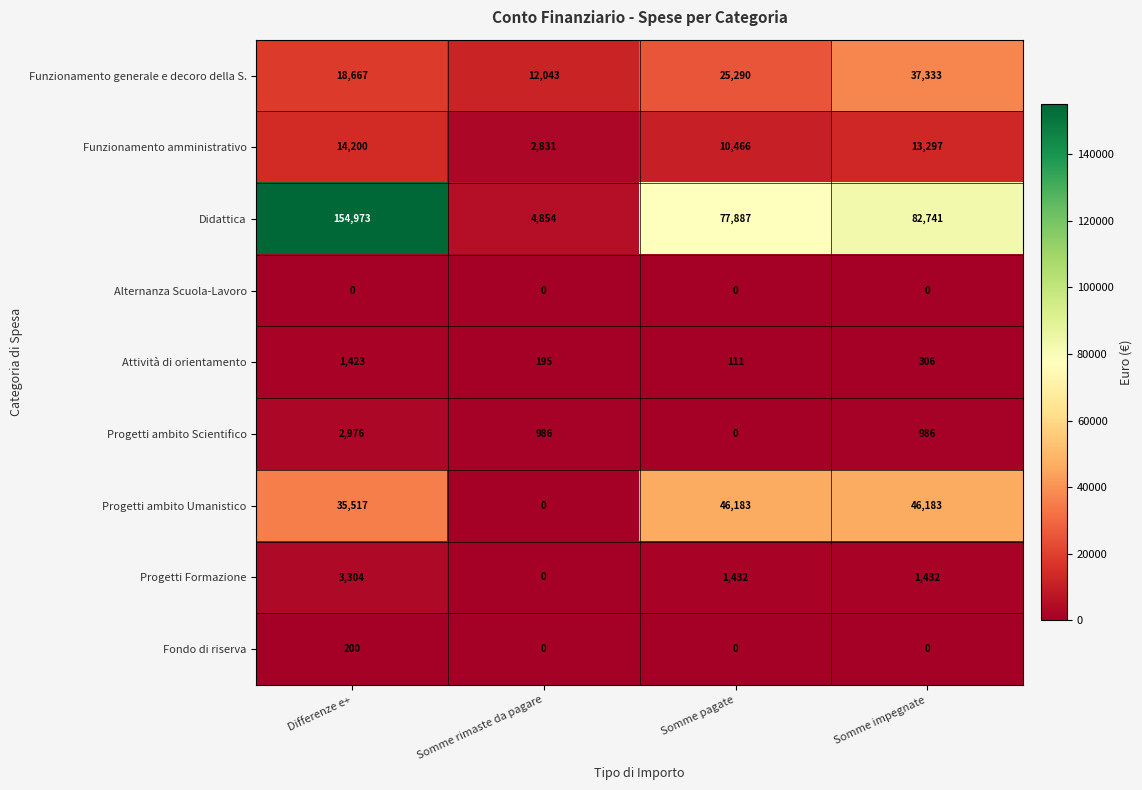

What is the sum of the Attività di orientamento values at Differenze e+ and Somme pagate?

1534